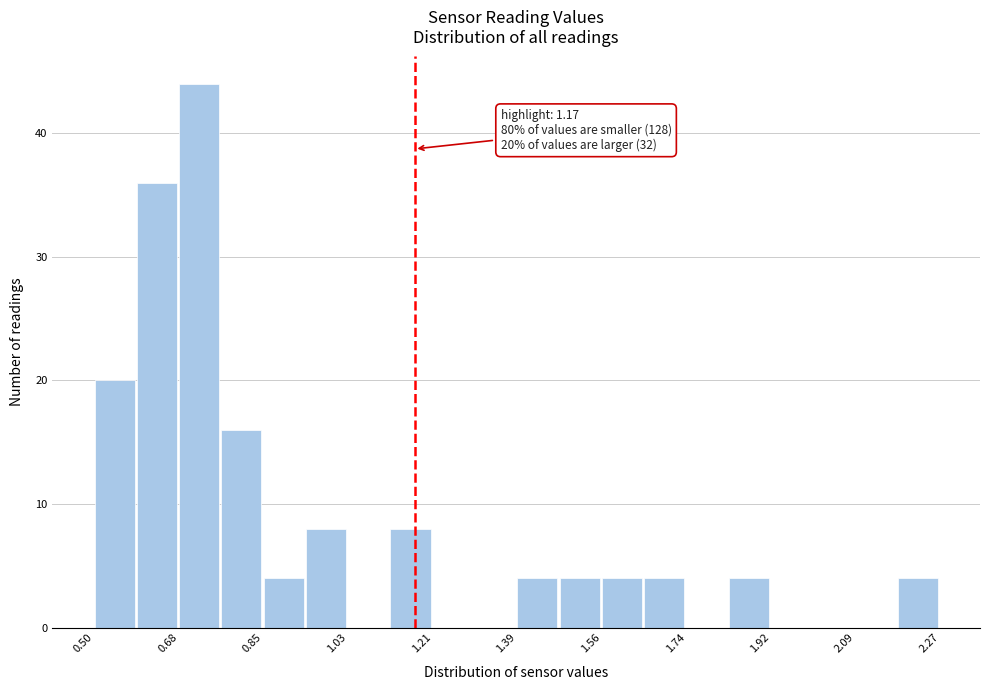

Over which range of the x-axis is the bar tallest?

0.68 to 0.76